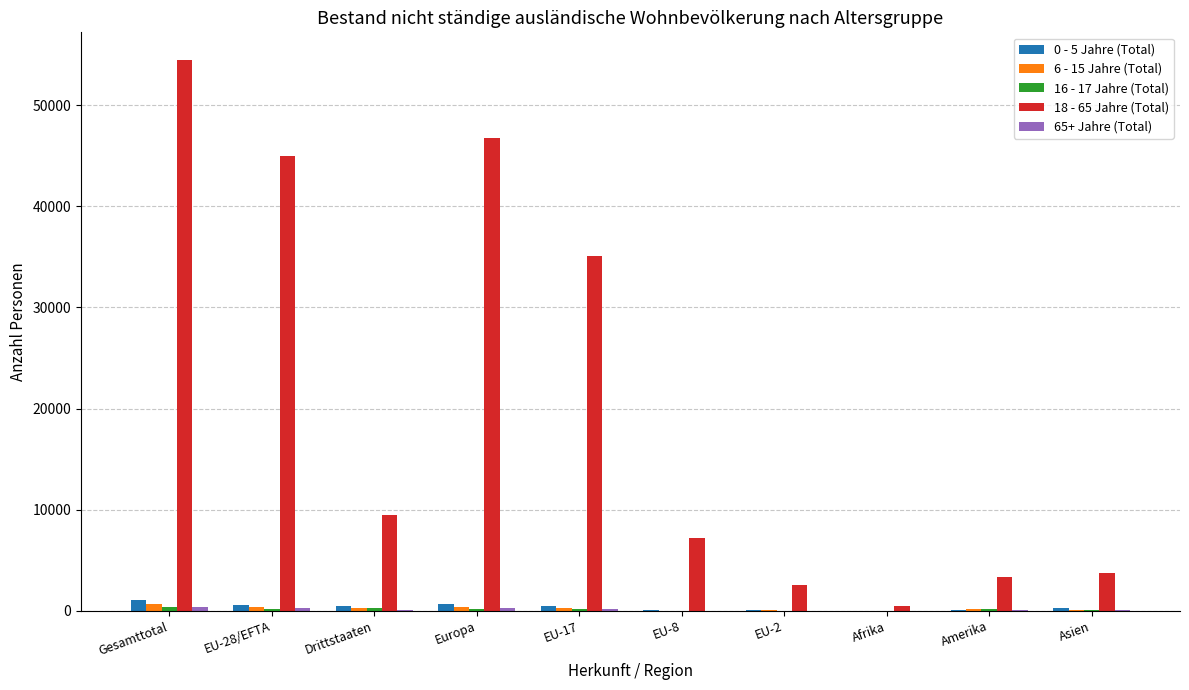

Which series has the widest spread of values?

18 - 65 Jahre (Total)